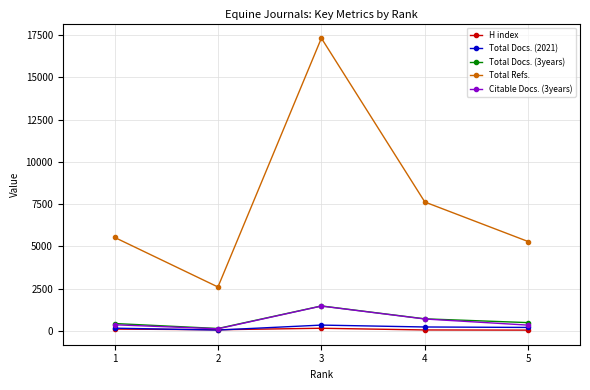

Which series has the largest total across all categories?

Total Refs.